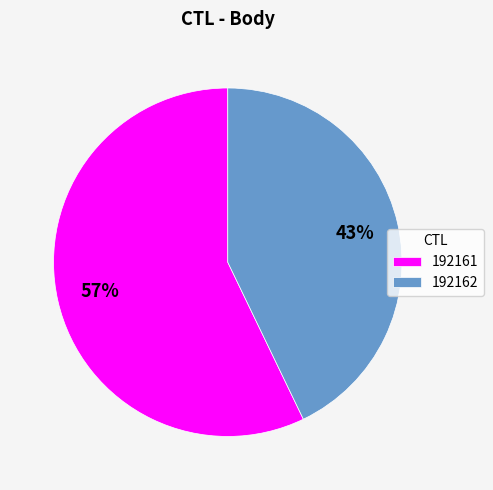

Does 192161 account for over 50% of the chart?

Yes